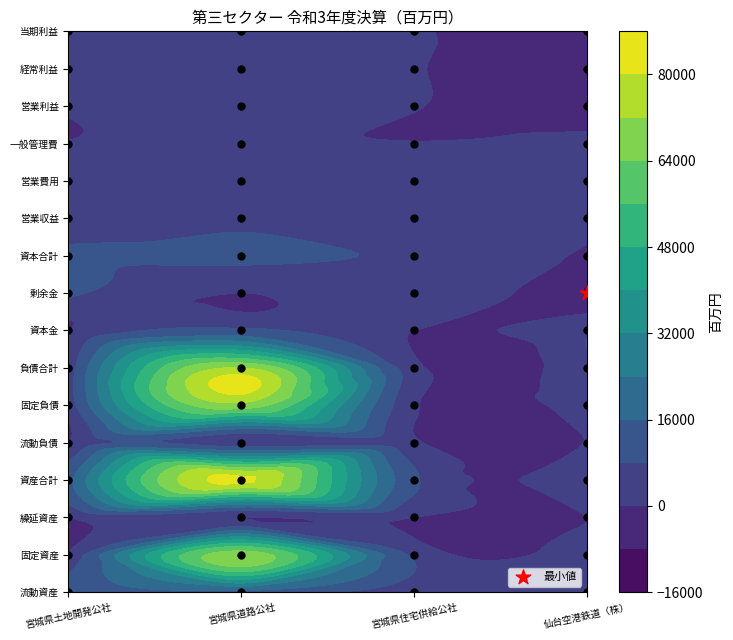

What is the total value across all series at 営業収益?

14097.0